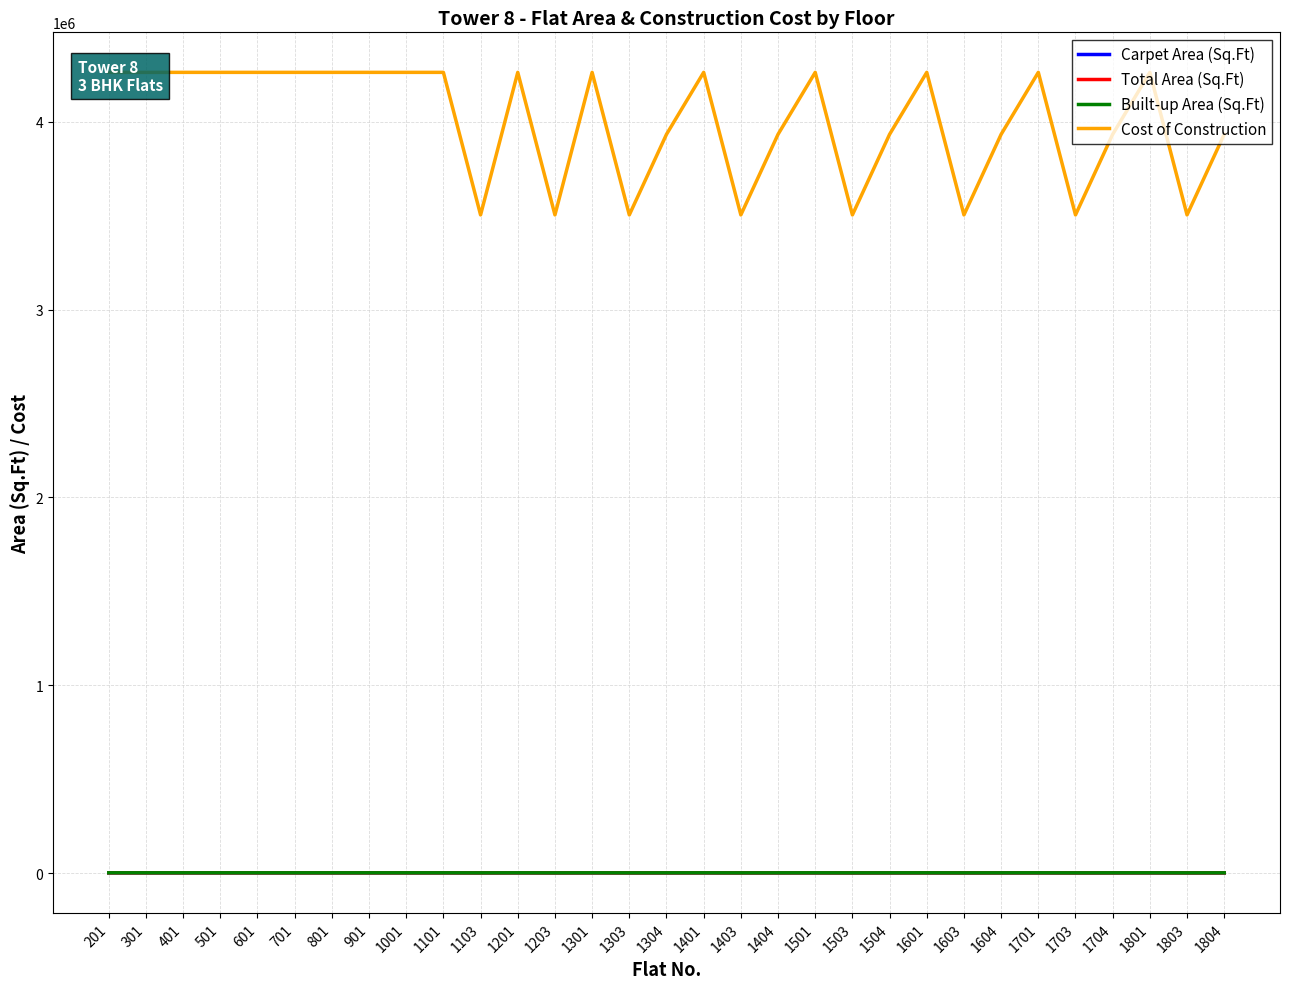

Which series changed the most between 1001 and 1601?

Carpet Area (Sq.Ft)